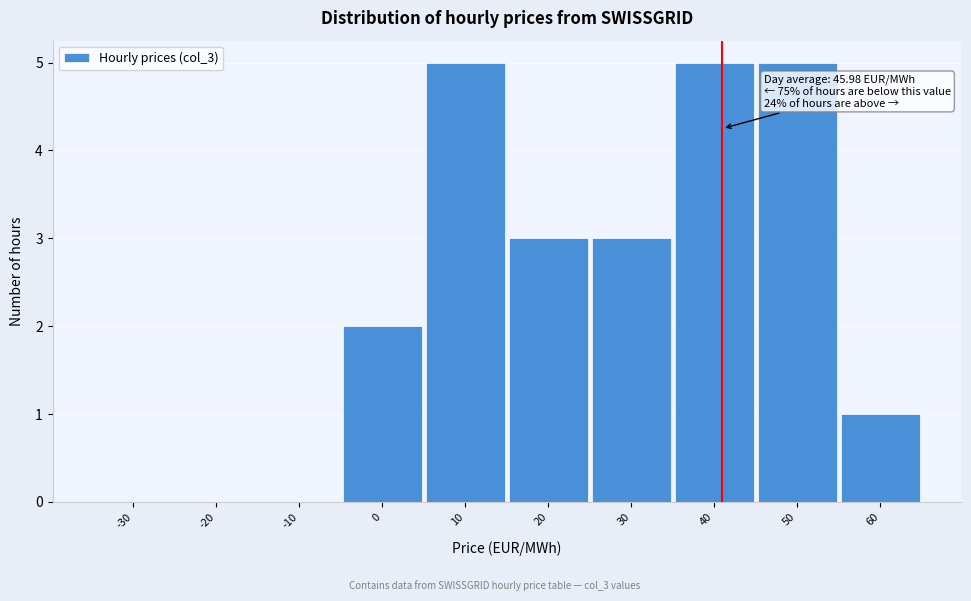

Reading right to left, list all the values displayed in this chart.

60=1	50=5	40=5	30=3	20=3	10=5	0=2	-10=0	-20=0	-30=0